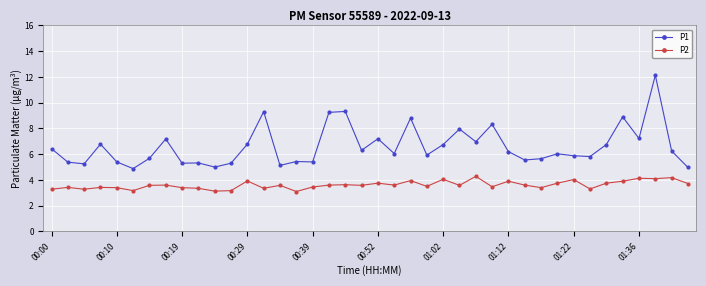

What is the average value of the P1 series?

6.6